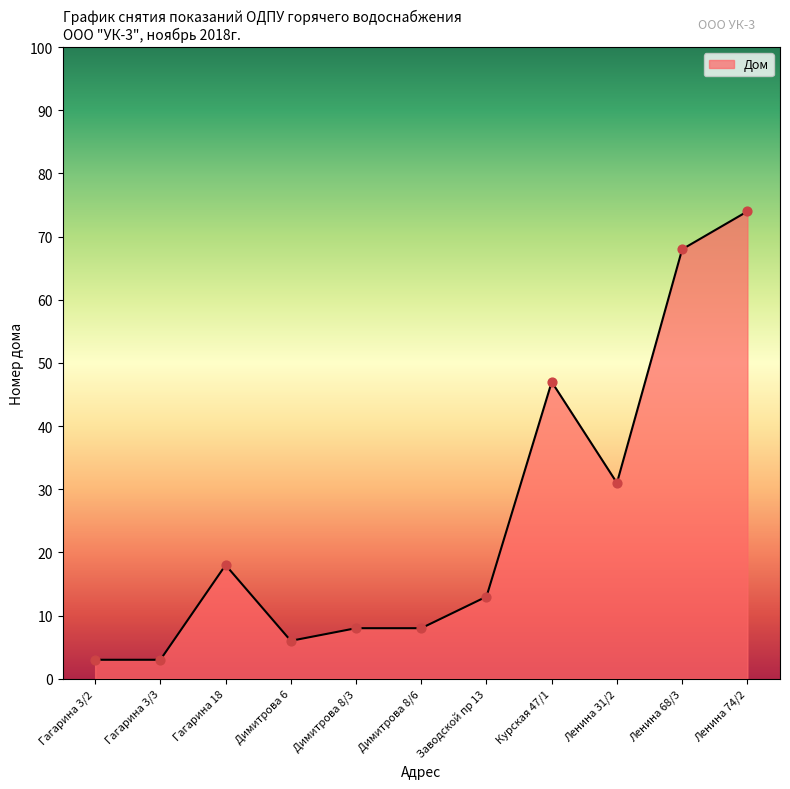

What is the change in value from Димитрова 8/6 to Ленина 31/2?

+23